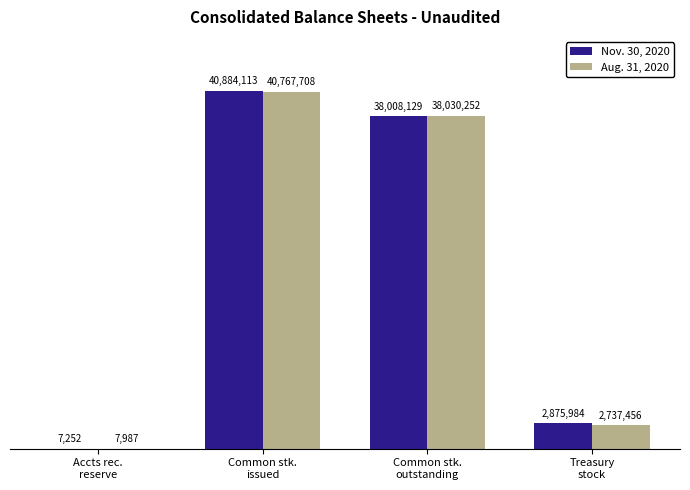

Reading right to left, what are all the values shown in this chart?

Nov. 30, 2020: Treasury
stock=2875984	Common stk.
outstanding=38008129	Common stk.
issued=40884113	Accts rec.
reserve=7252
Aug. 31, 2020: Treasury
stock=2737456	Common stk.
outstanding=38030252	Common stk.
issued=40767708	Accts rec.
reserve=7987